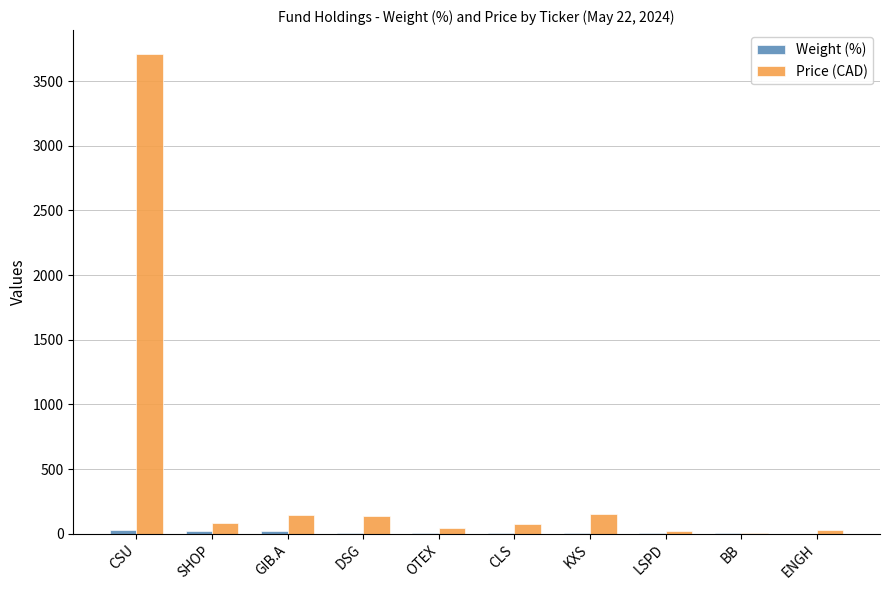

At which category does the chart reach its peak across all series?

CSU